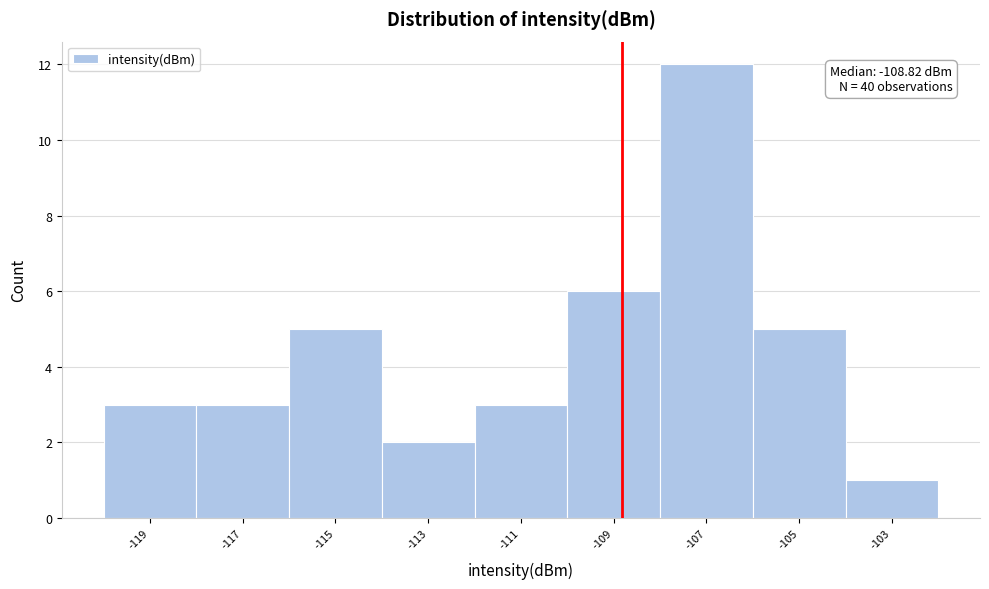

Over which range of the x-axis is the bar tallest?

-108 to -106